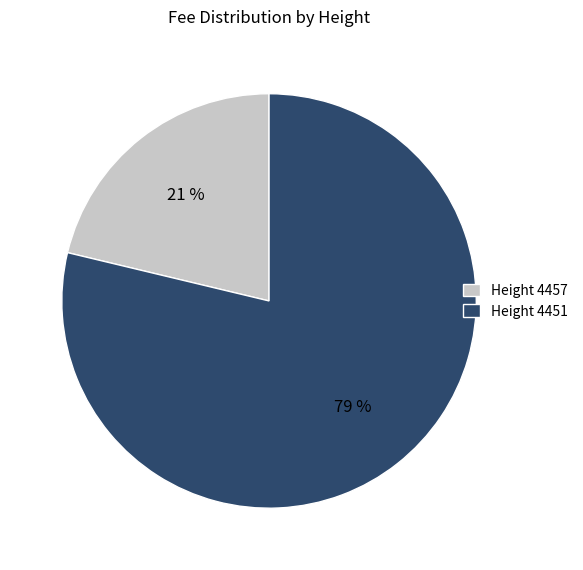

True or false: Height 4451 accounts for 79% of the total.

True